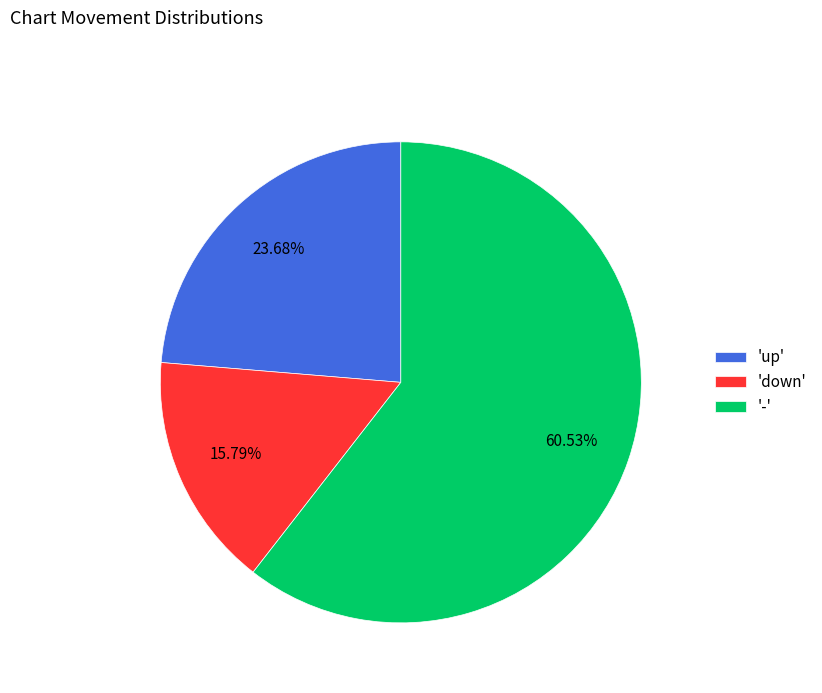

Which category accounts for the majority?

'-'